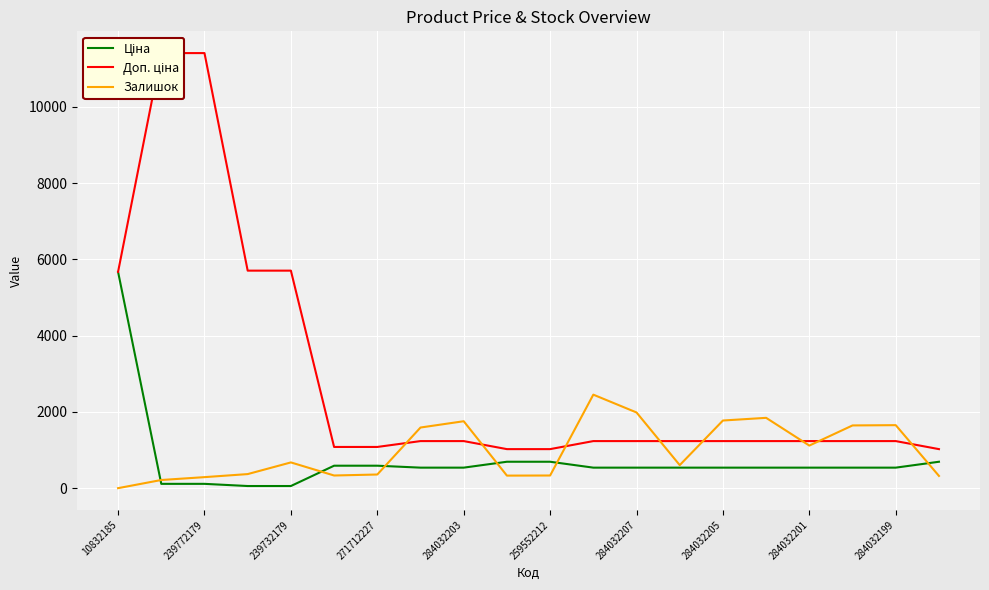

How many categories are shown in the chart?

20